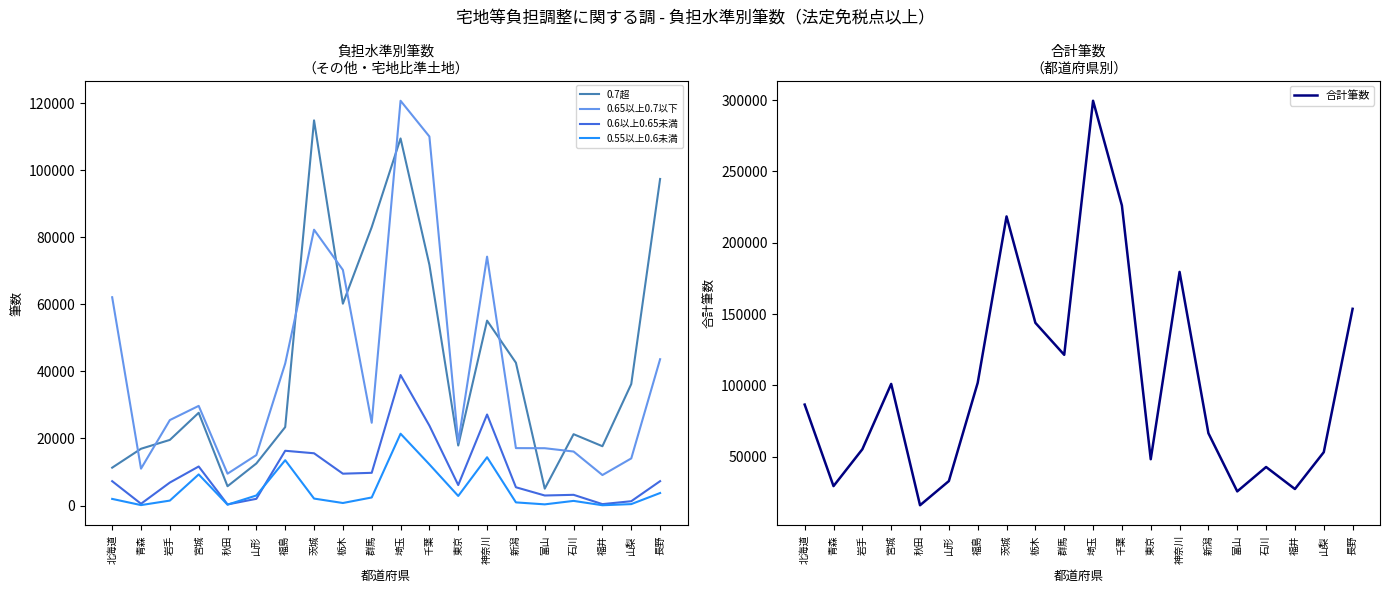

At which category is the sum across all series the highest?

埼玉